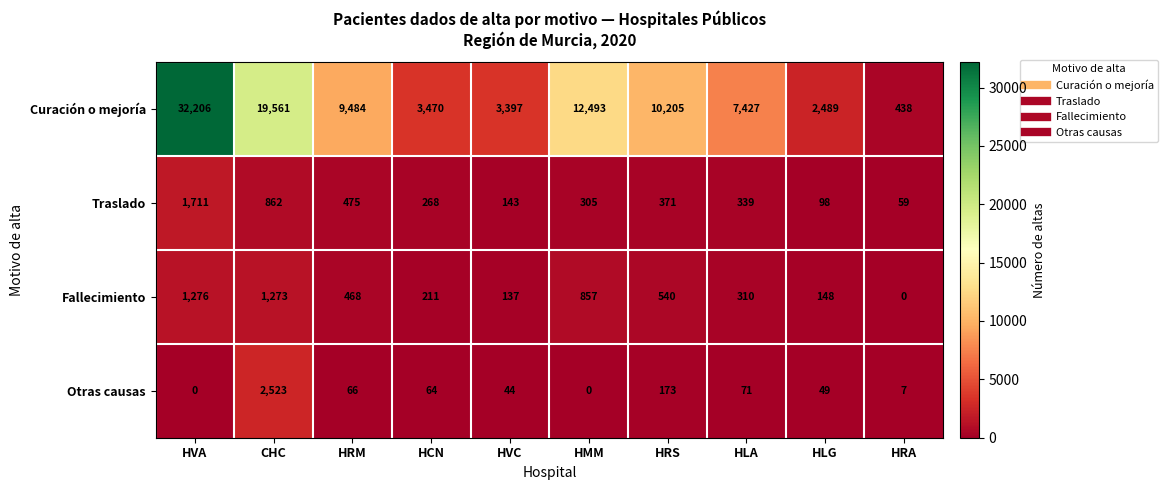

Where does the Fallecimiento series first go above 468?

HVA